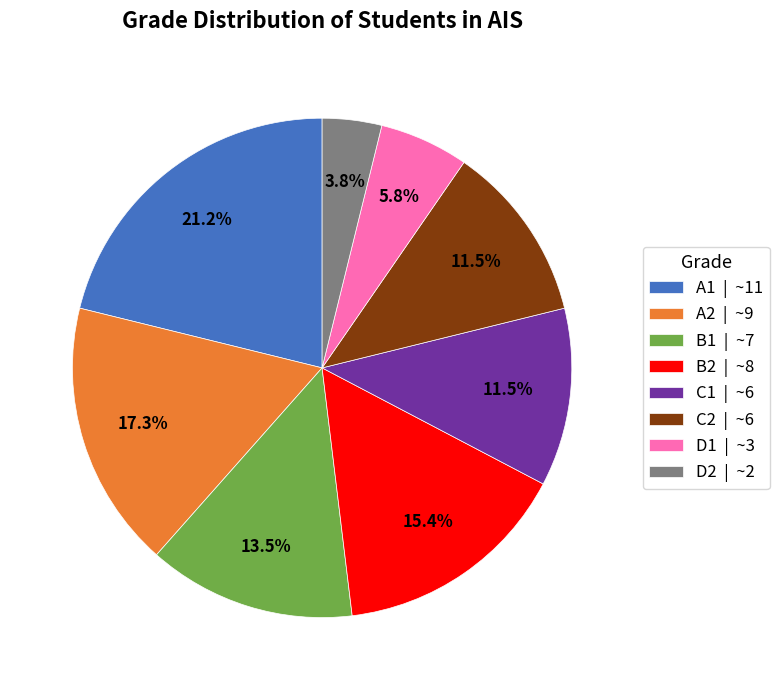

To the nearest percent, what percentage of the pie is A2?

17%